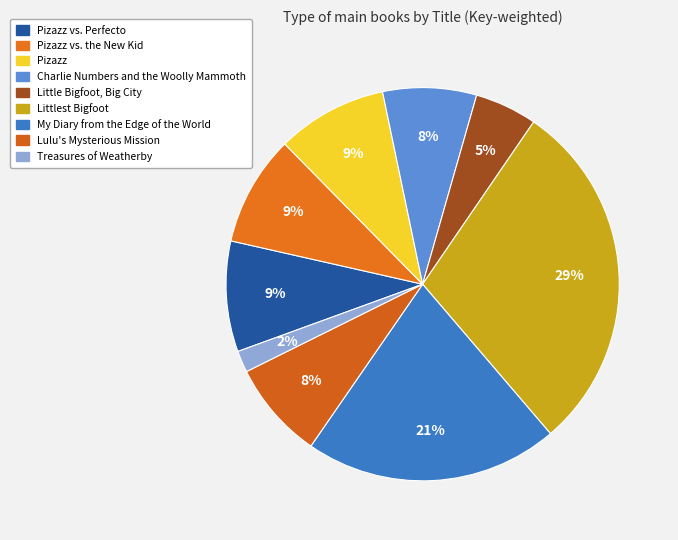

To the nearest percent, what is the average slice percentage?

11%